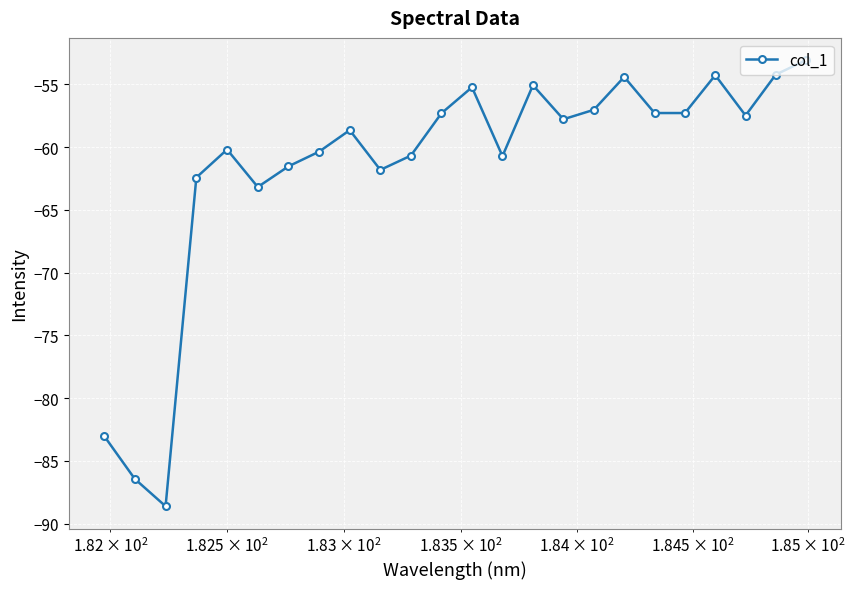

What is the average value?

-61.6